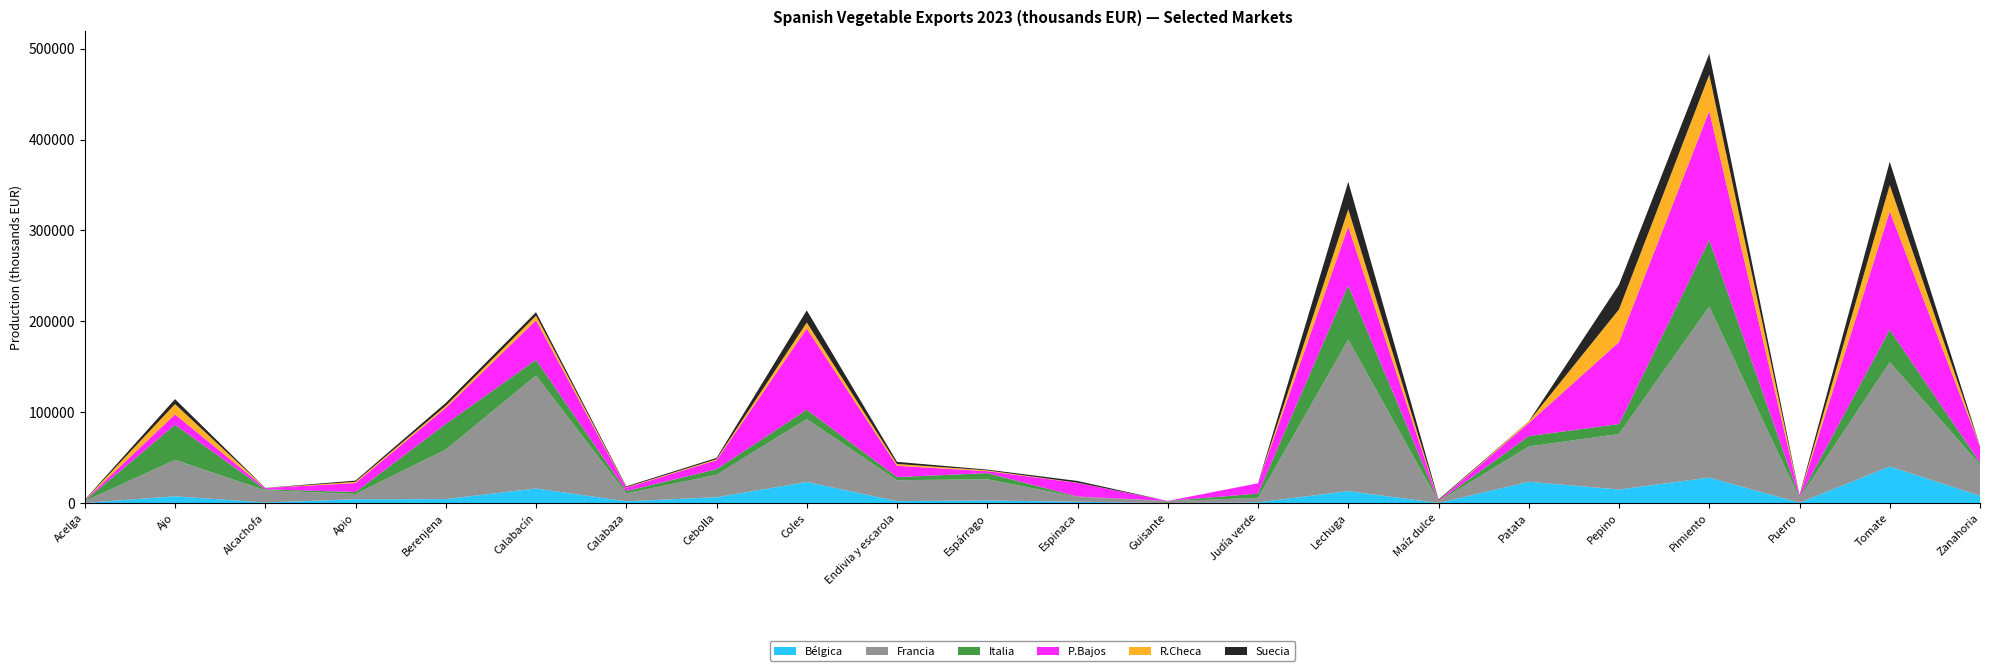

Reading left to right, transcribe all the data shown in this chart.

Bélgica: 162	7391	560	4166	4333	15980	1902	6396	23141	2140	2830	1416	55	770	13153	15	23437	14862	28029	299	40261	7985
Francia: 1946	40114	13539	5765	54525	124368	8737	24717	69284	22959	23357	5227	1967	4996	166723	1474	38869	61113	188188	5025	114762	34349
Italia: 320	38610	1024	2159	28136	17281	2558	6112	10321	3434	6764	535	258	4677	59548	348	11372	10981	73272	1014	35749	2308
P.Bajos: 817	11444	1439	9892	17749	43520	3744	9869	89215	12464	2131	15029	52	11250	64892	637	14273	90191	141907	1483	130138	17396
R.Checa: 39	11346	0	1404	2232	5025	455	1167	6683	2002	840	195	13	3	18951	245	1690	35995	39982	16	28894	218
Suecia: 427	5473	146	1323	3221	3845	958	1413	13383	2350	882	1891	4	55	30289	1109	244	27148	23109	783	25824	346